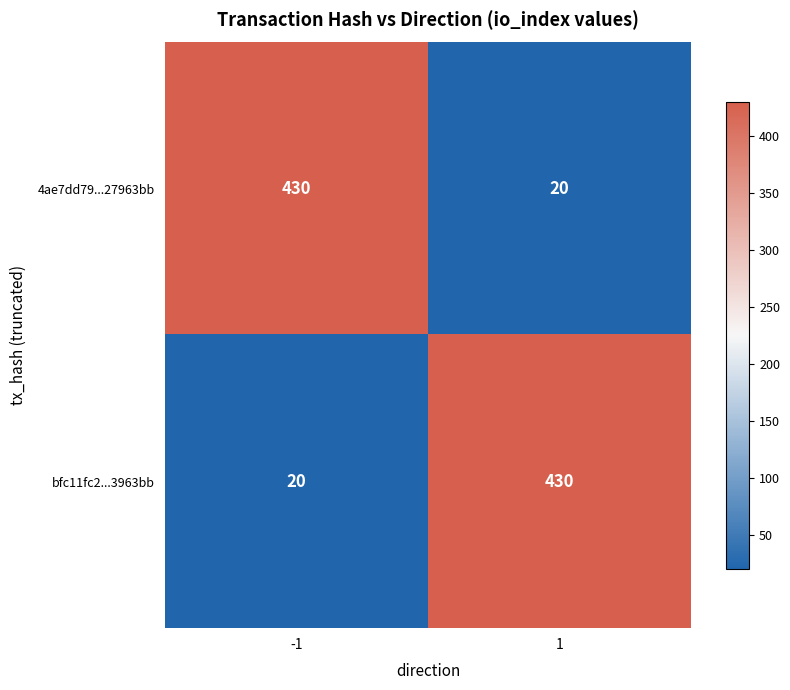

What is the approximate value of 4ae7dd79...27963bb at 1?

20